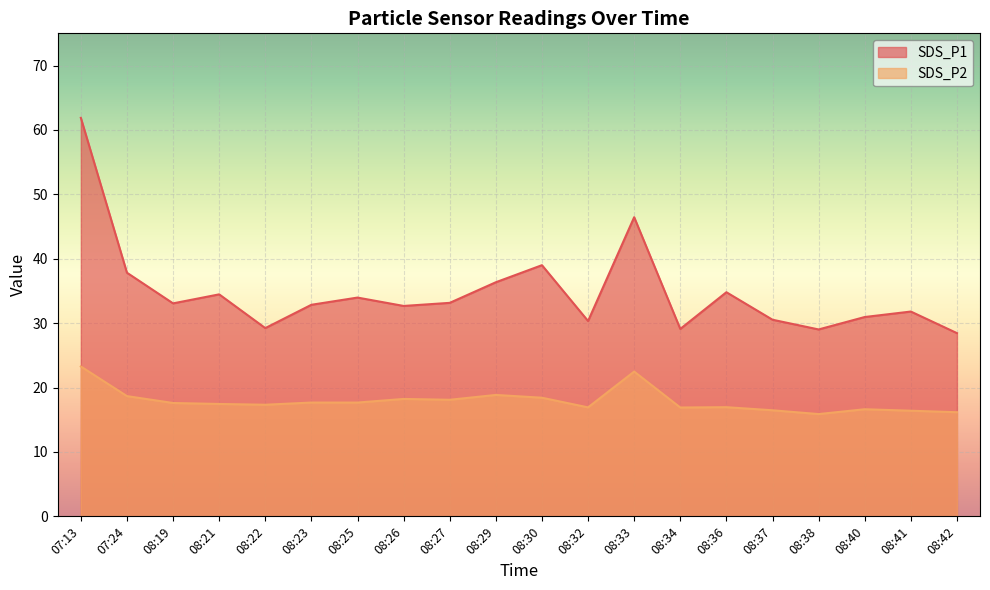

True or false: SDS_P1 has a value of 8.8 at 08:25.

False